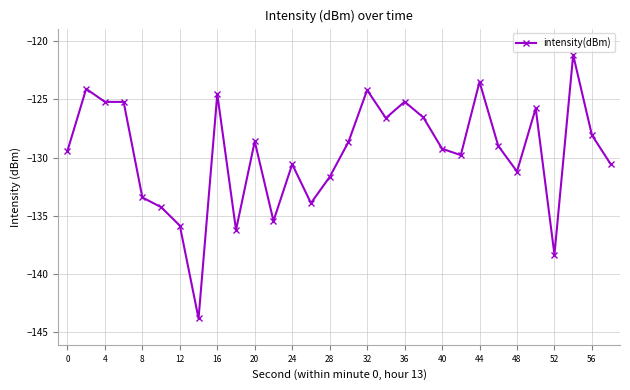

What is the average value?

-129.7